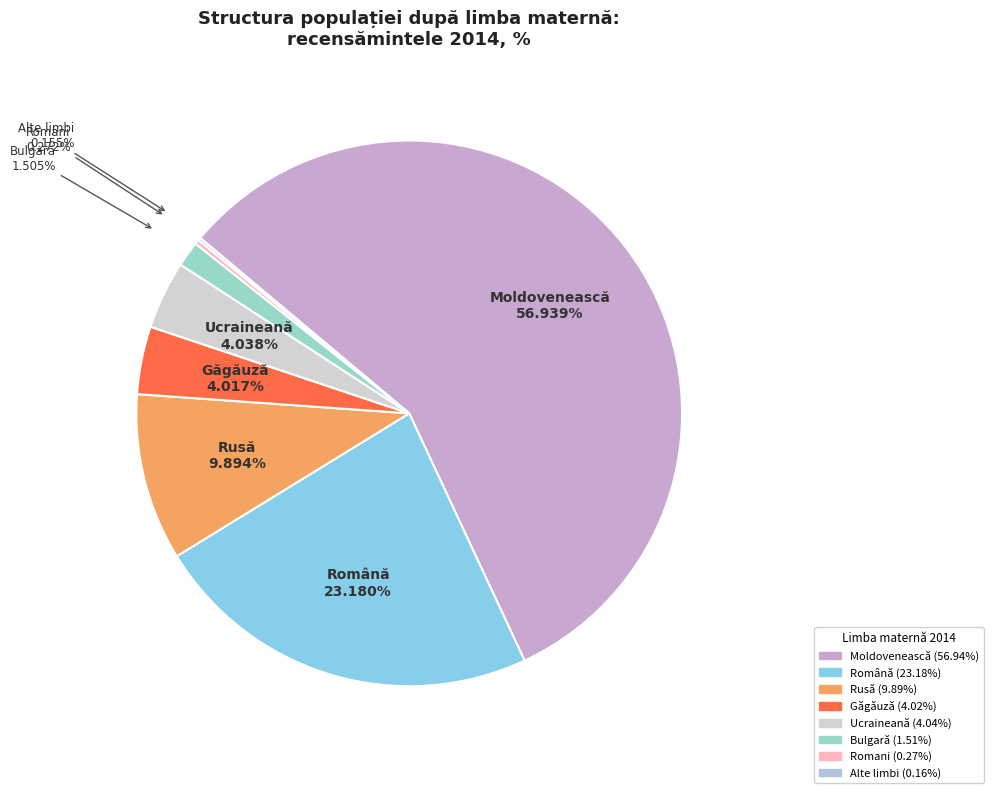

Which category accounts for the majority?

Moldovenească